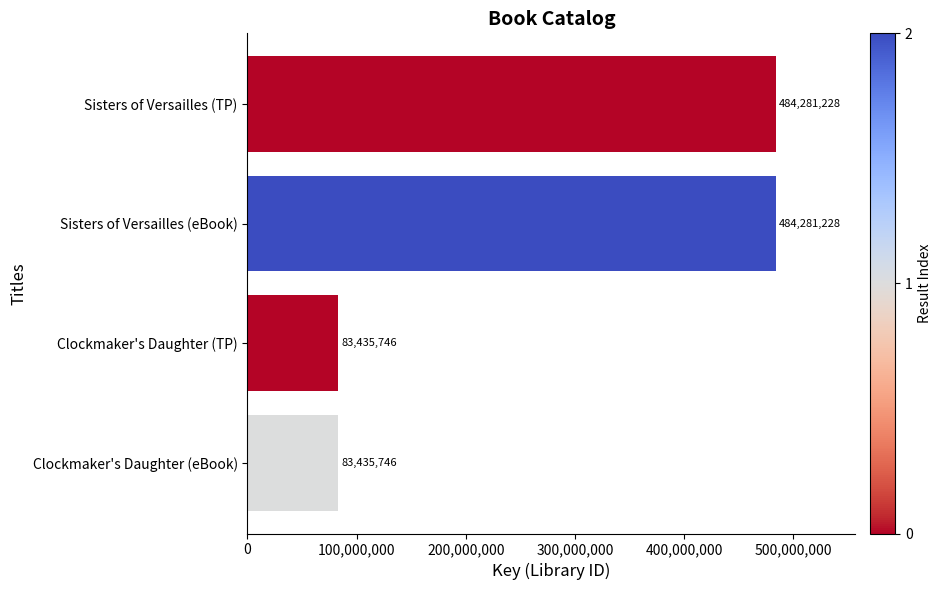

What is the minimum value shown in the chart?

83435746